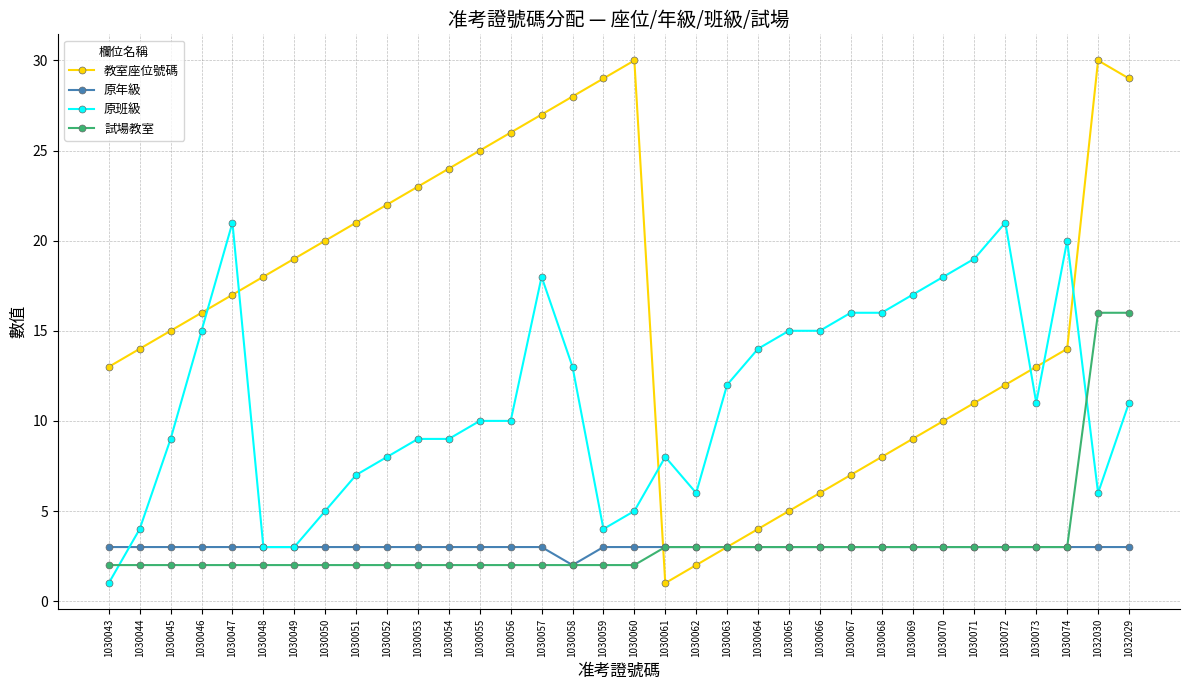

What is the greatest value displayed?

30